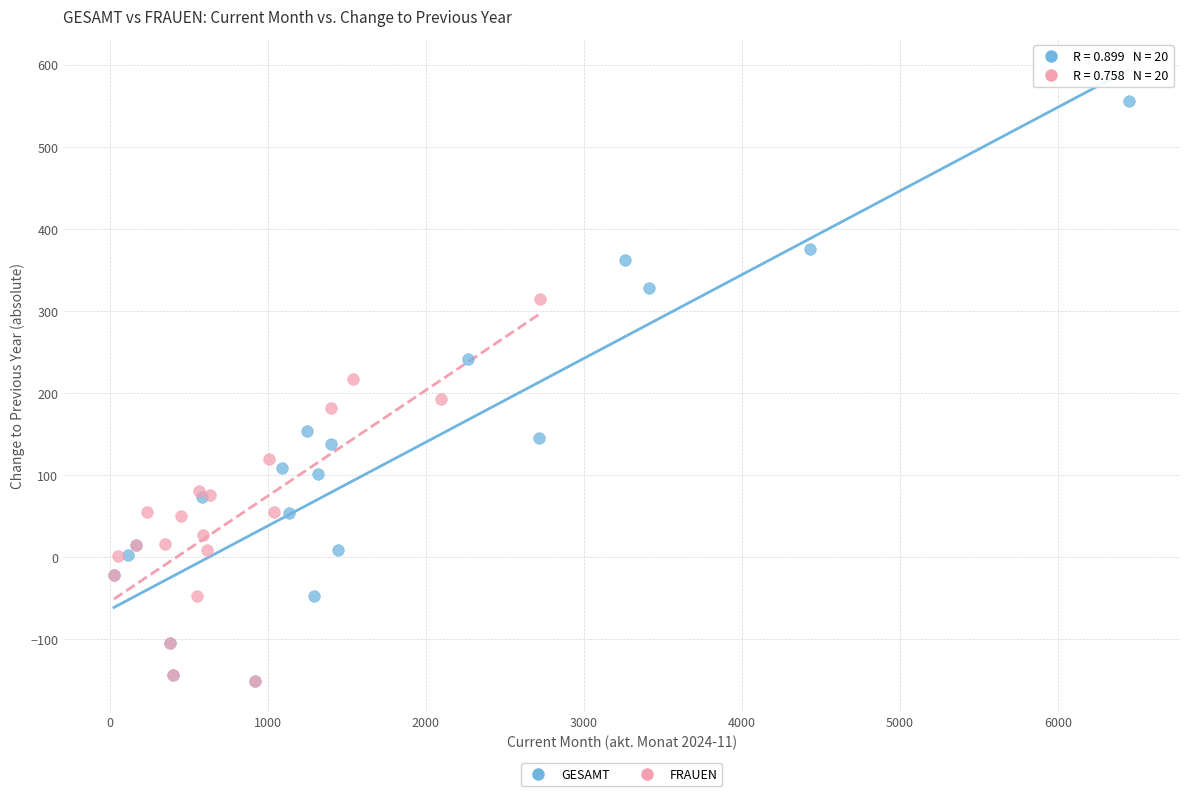

Which series has the largest Y range (max minus min)?

GESAMT